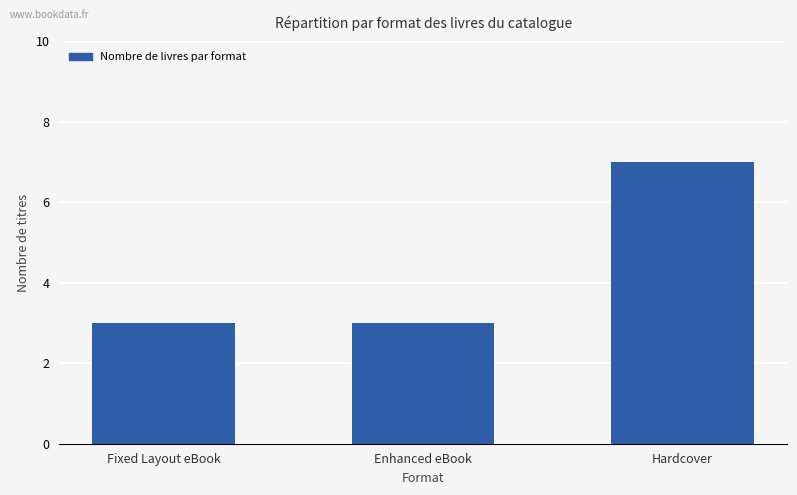

Read the value at Enhanced eBook.

3